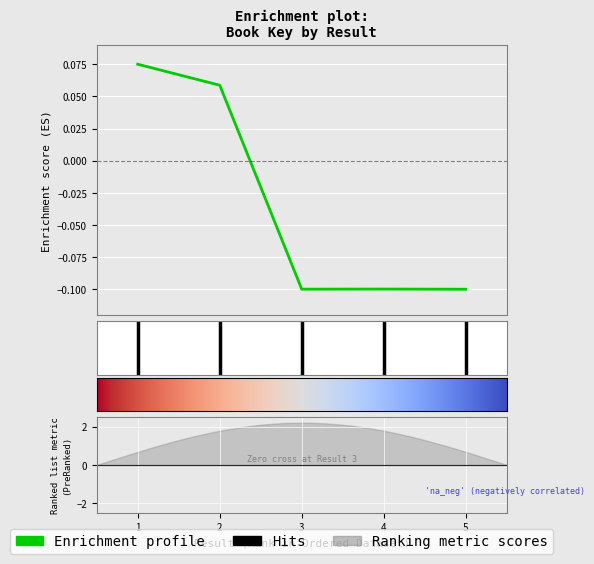

What is the smallest value displayed?

-0.1